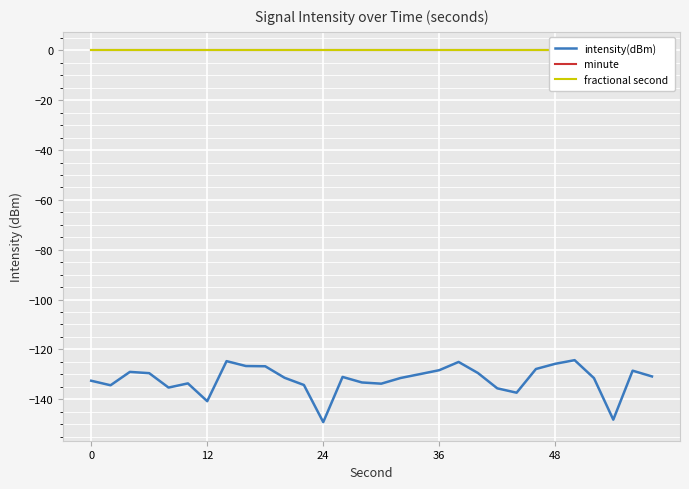

Which series has the largest total across all categories?

minute